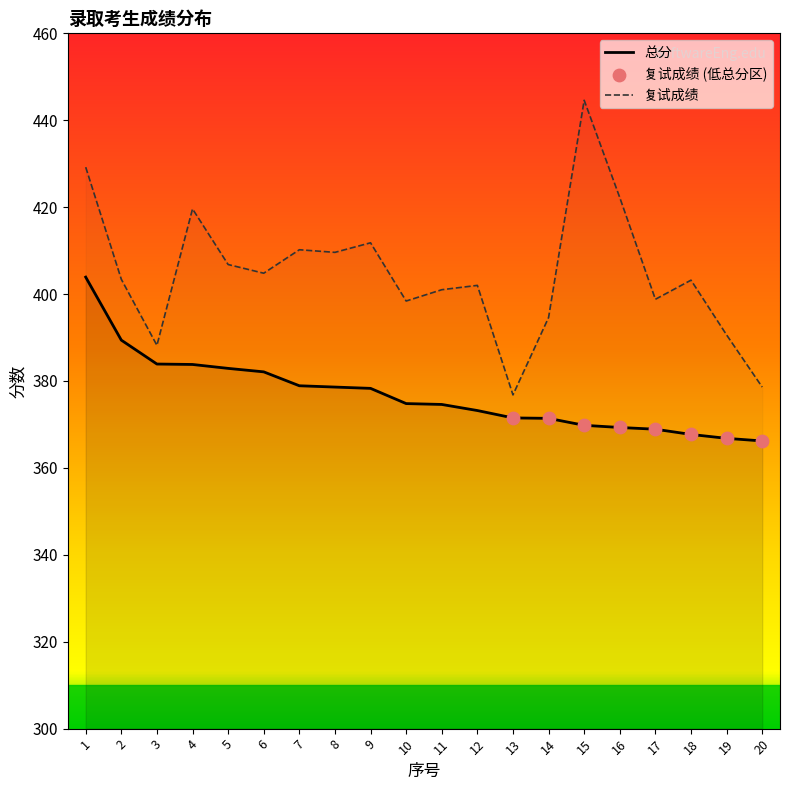

At how many categories does at least one series exceed 377?

19